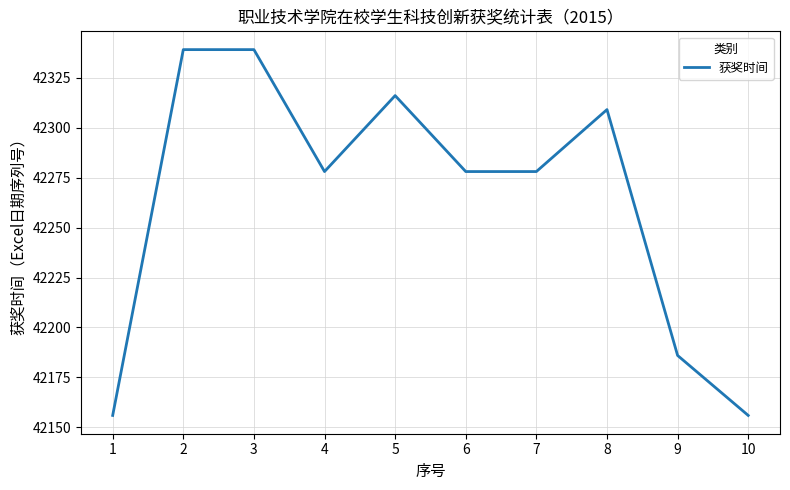

Approximately how many times larger is the value at 9 compared to 5?

1.0